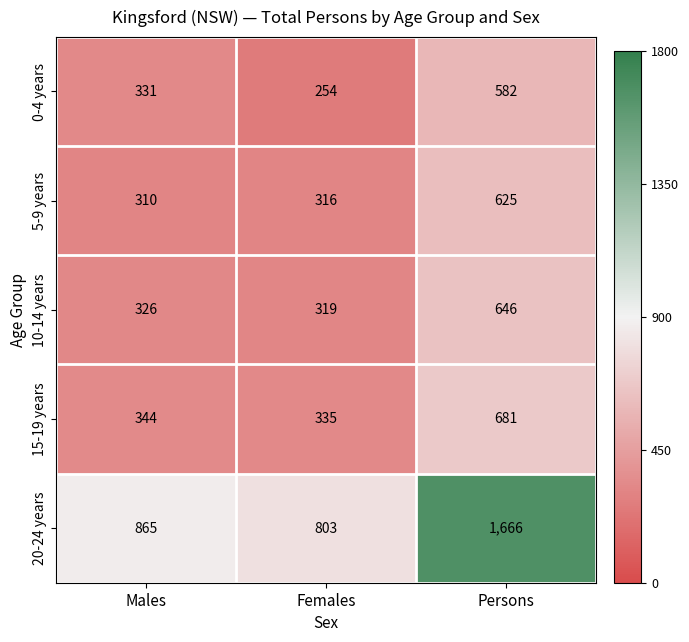

Which series has the widest spread of values?

20-24 years